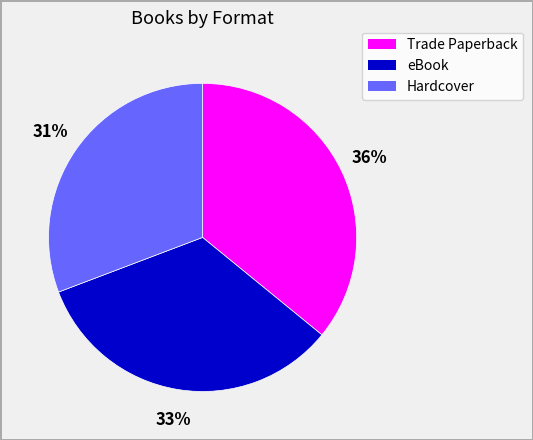

To the nearest percent, what portion does Trade Paperback represent?

36%